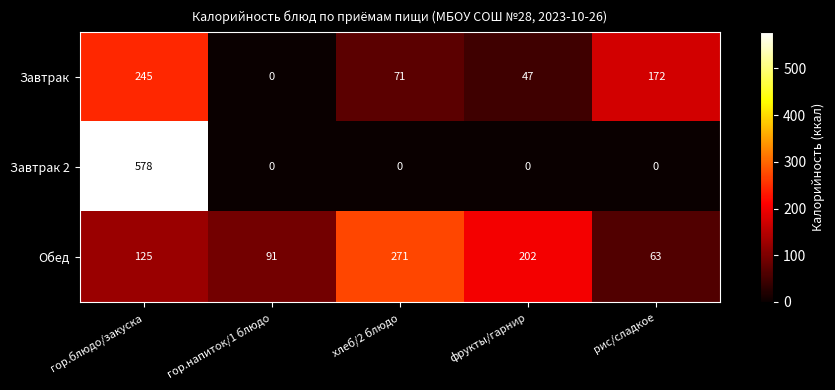

What is the difference between the highest and lowest values at рис/сладкое?

172